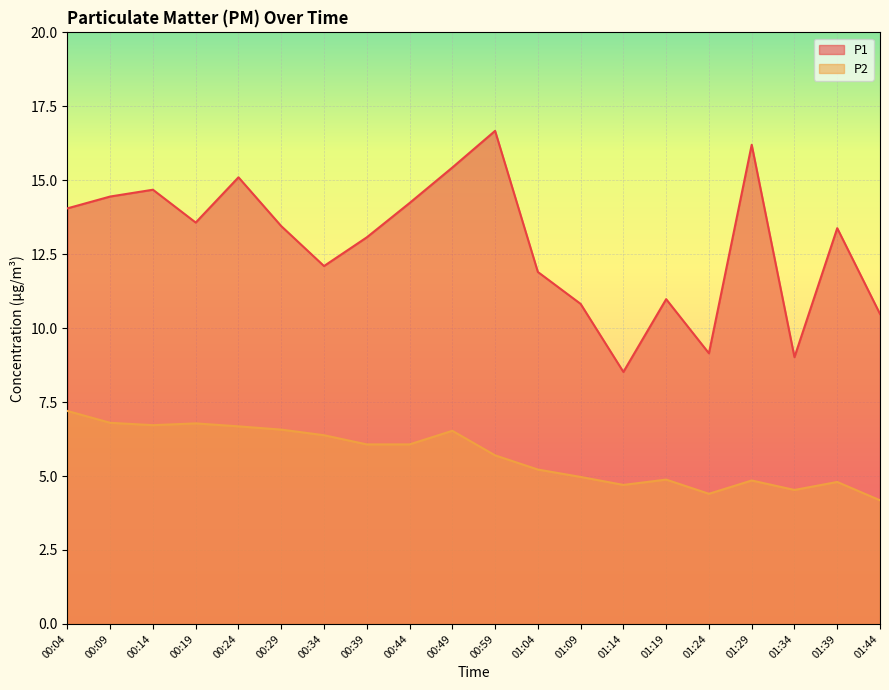

Rank the categories by P1 value from lowest to highest.

01:14, 01:34, 01:24, 01:44, 01:09, 01:19, 01:04, 00:34, 00:39, 01:39, 00:29, 00:19, 00:04, 00:44, 00:09, 00:14, 00:24, 00:49, 01:29, 00:59